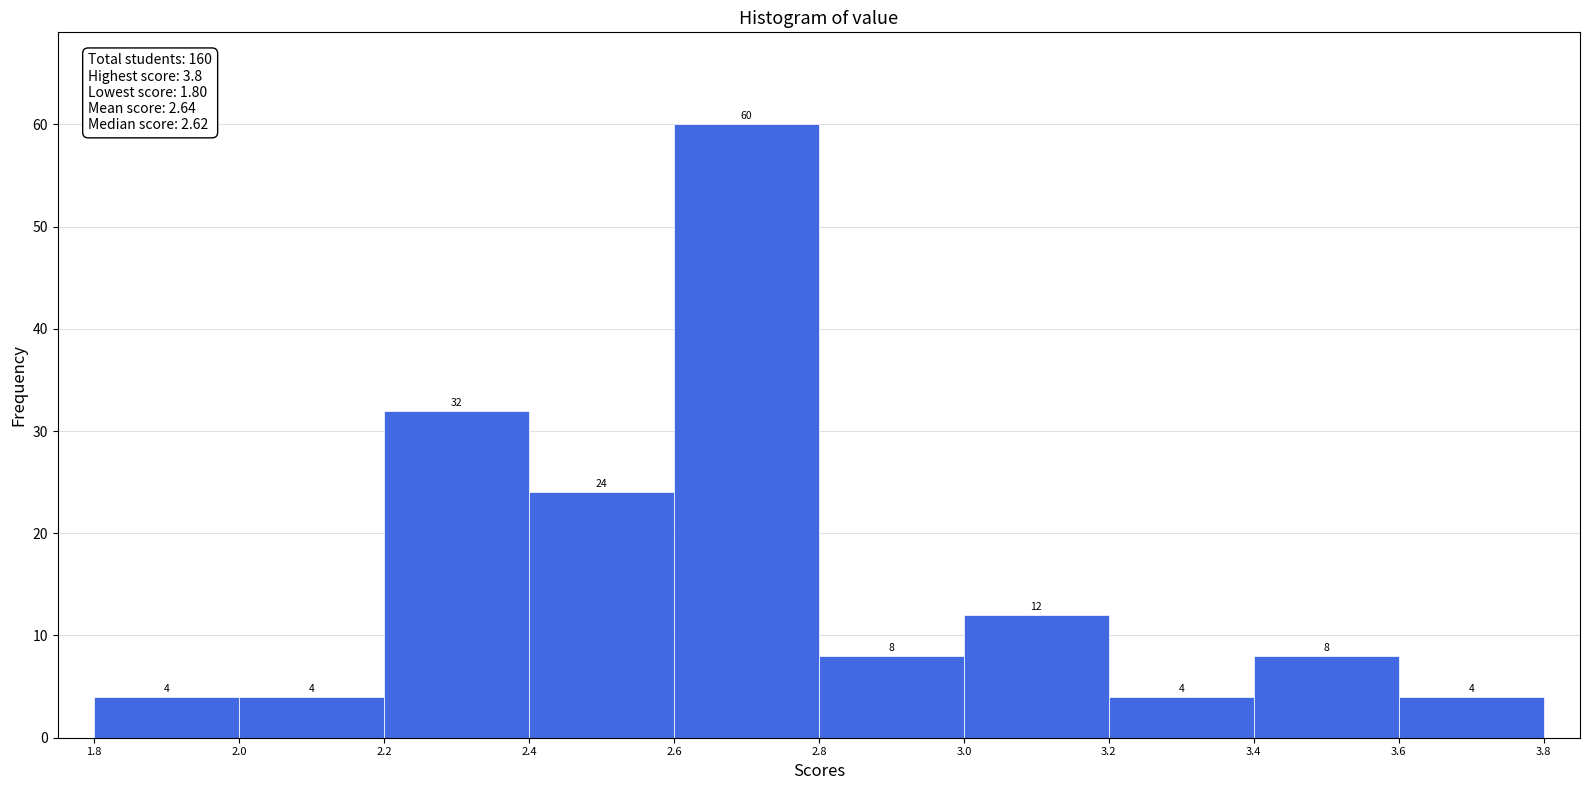

Reading left to right, list every bar in this chart as the range it spans on the x-axis followed by its height.

1.8 to 2.0: 4
2.0 to 2.2: 4
2.2 to 2.4: 32
2.4 to 2.6: 24
2.6 to 2.8: 60
2.8 to 3.0: 8
3.0 to 3.2: 12
3.2 to 3.4: 4
3.4 to 3.6: 8
3.6 to 3.8: 4